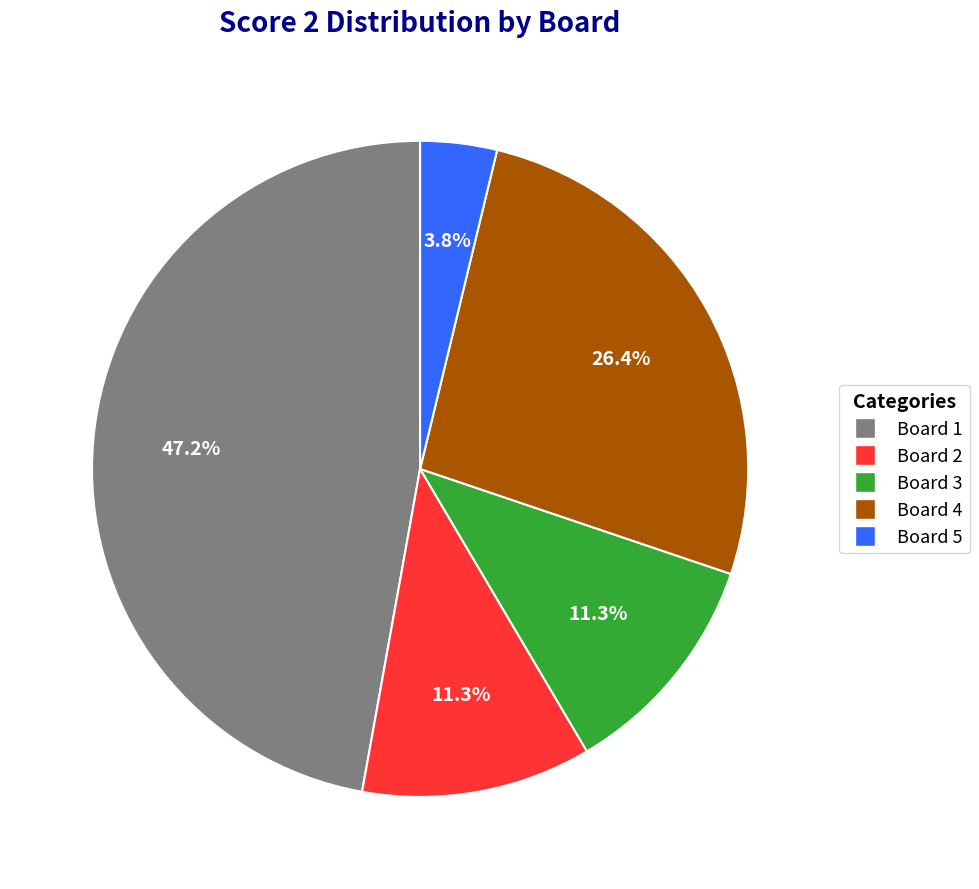

Does any single category account for the majority?

No